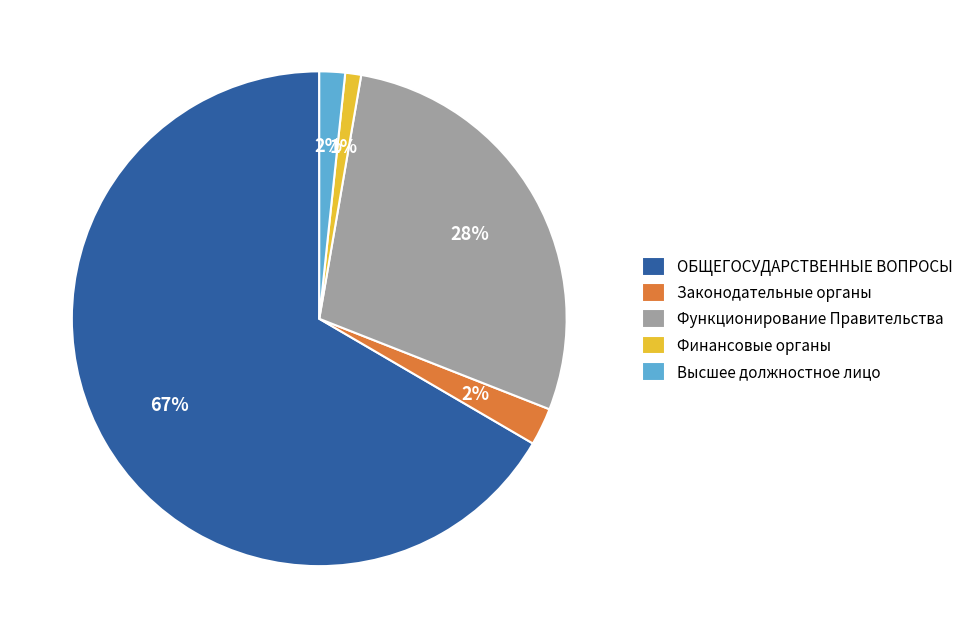

Between Законодательные органы and Функционирование Правительства, which is larger?

Функционирование Правительства